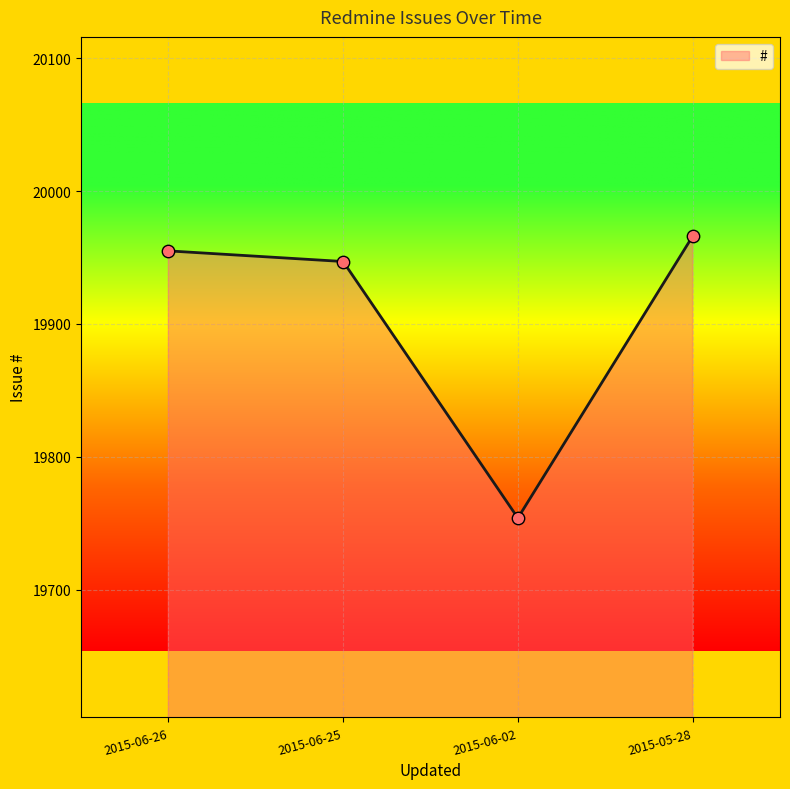

Which has a higher value, 2015-05-28 or 2015-06-25?

2015-05-28